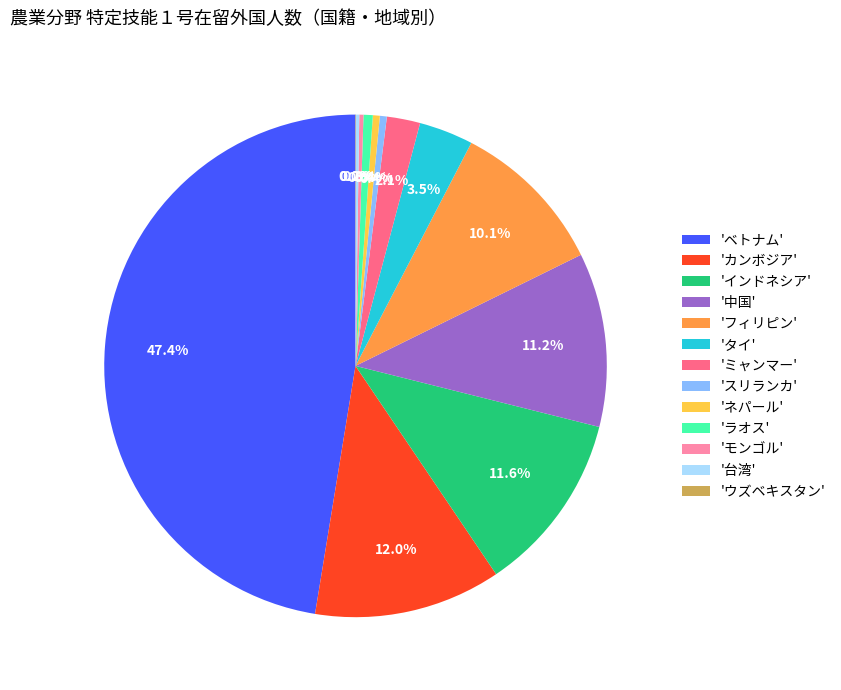

Which has a higher value, 'カンボジア' or 'ネパール'?

'カンボジア'